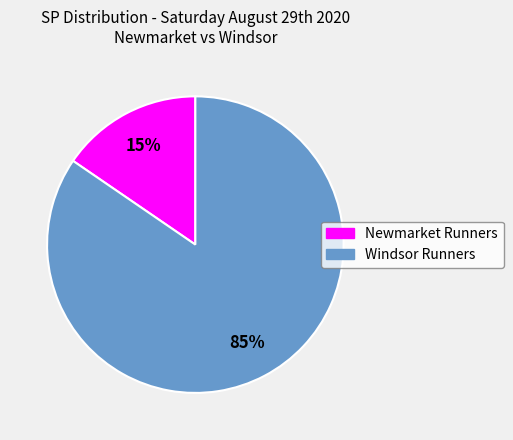

Does any single category account for the majority?

Yes